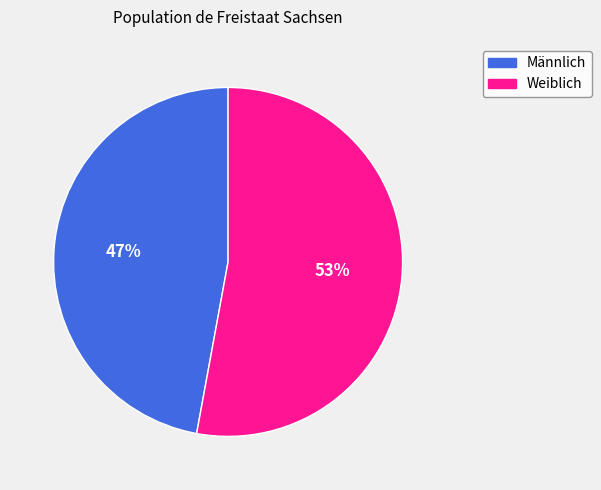

What is the ratio of the value at Männlich to the value at Weiblich?

0.9